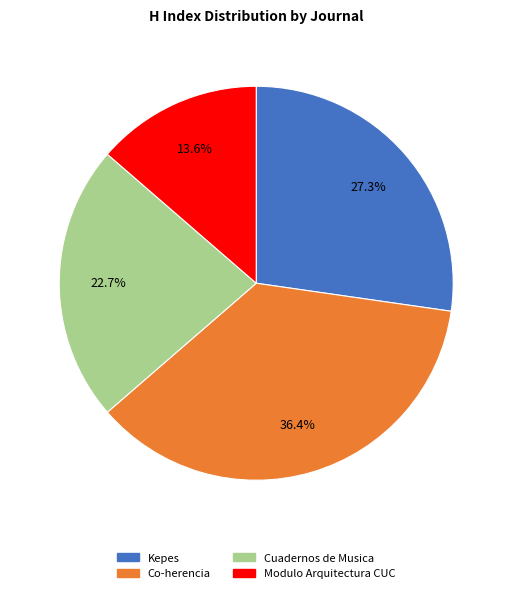

Count the number of slices in the pie.

4